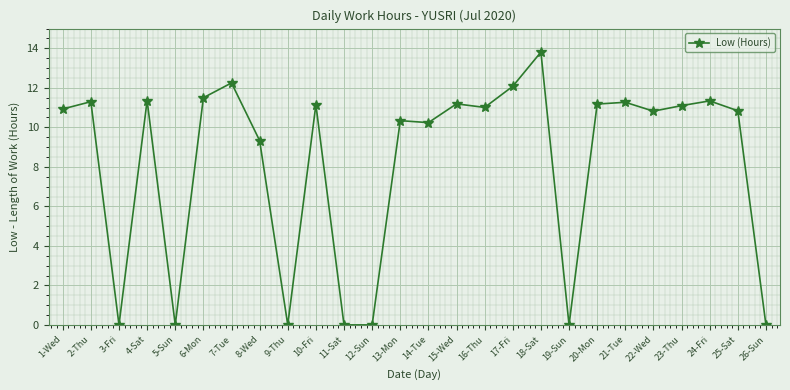

What is the change in value from 1-Wed to 9-Thu?

-10.9